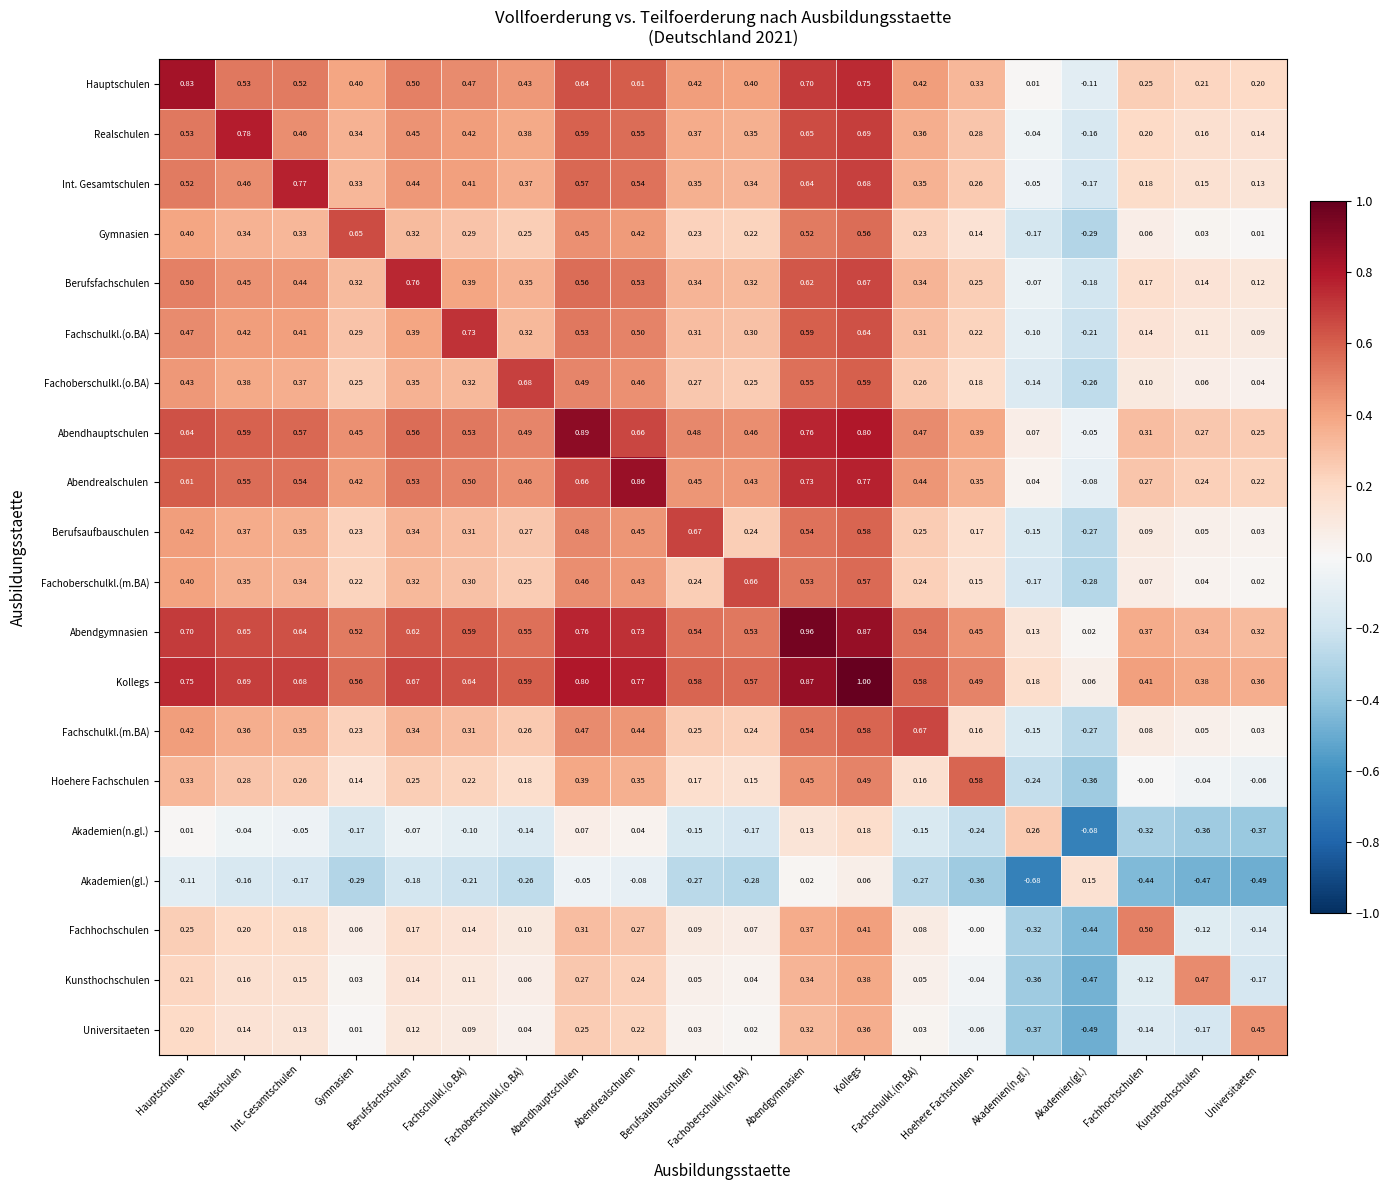

What is the greatest value displayed?

1.0